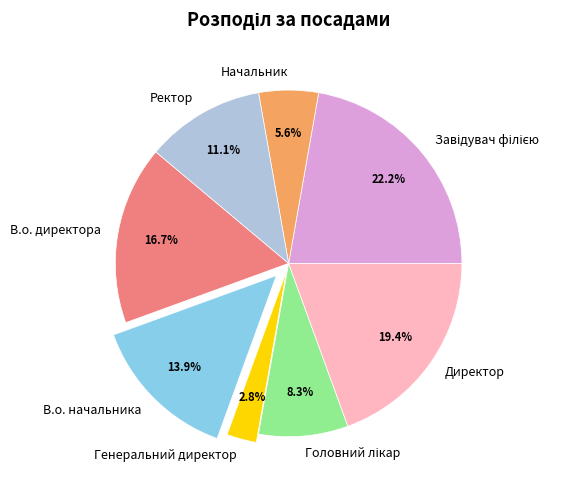

Is there any slice that represents more than half of the pie?

No